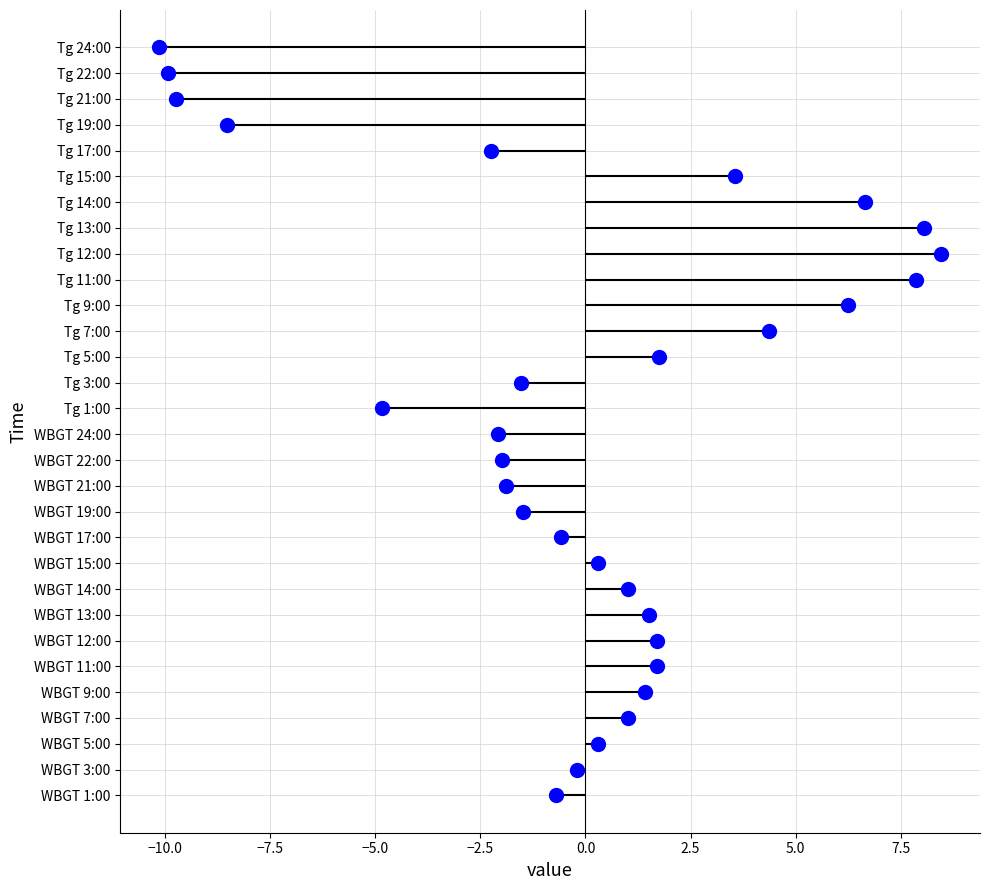

Between 15:00 and 21:00, which series saw the biggest shift?

Tg